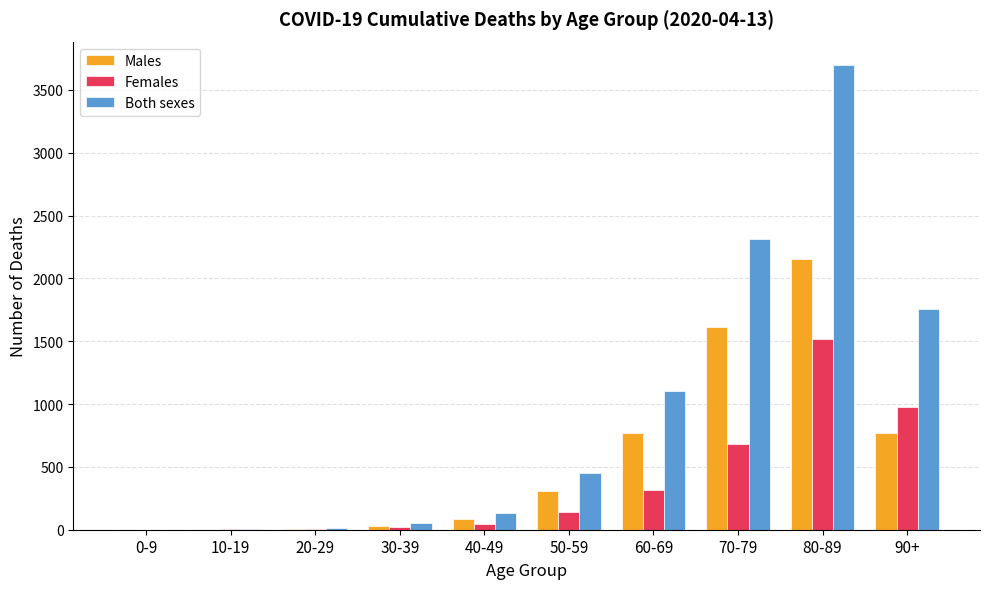

At which category is the sum across all series the highest?

80-89